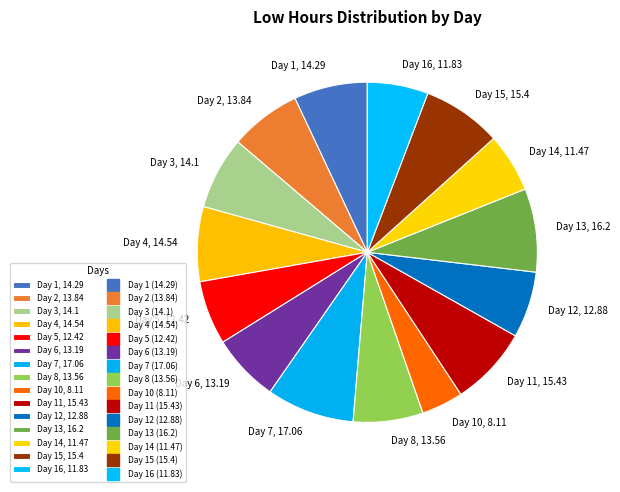

Is it true that Day 4, 14.54 is 7% of the pie?

True